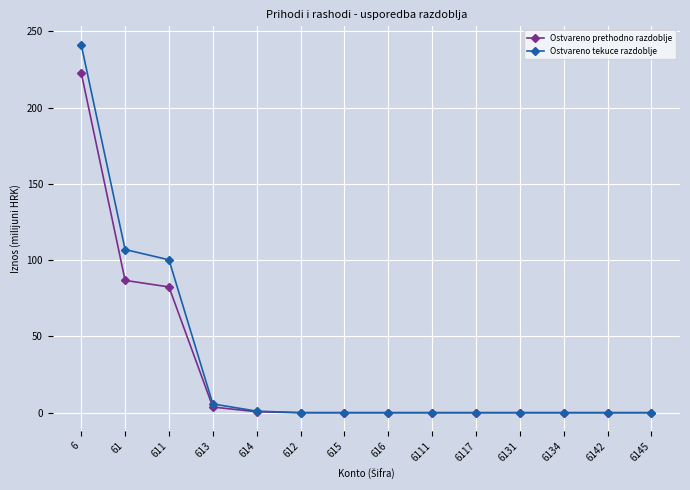

Does the chart have visible grid lines?

Yes